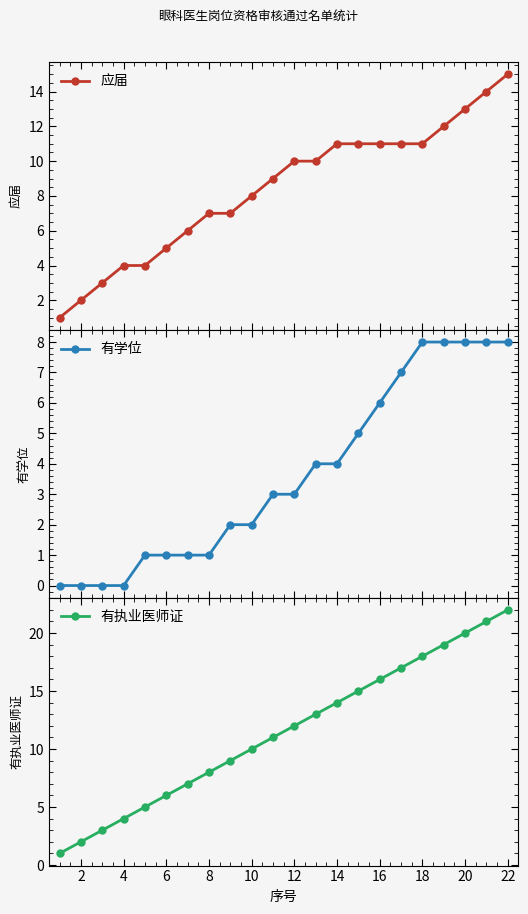

What is the highest value of the 应届 series?

15